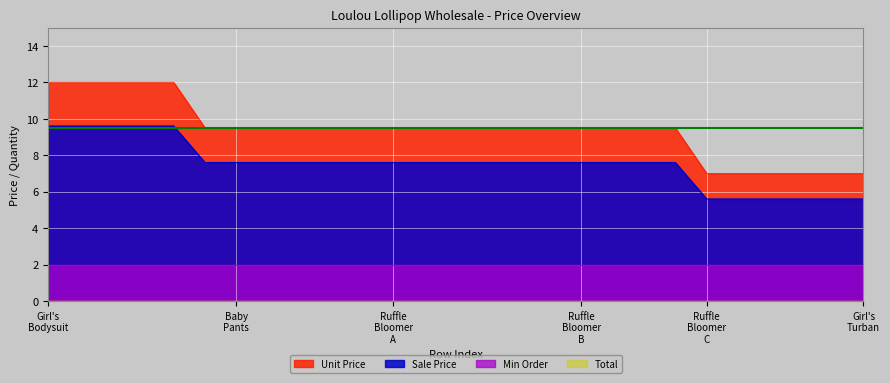

Which series has the widest spread of values?

Unit Price